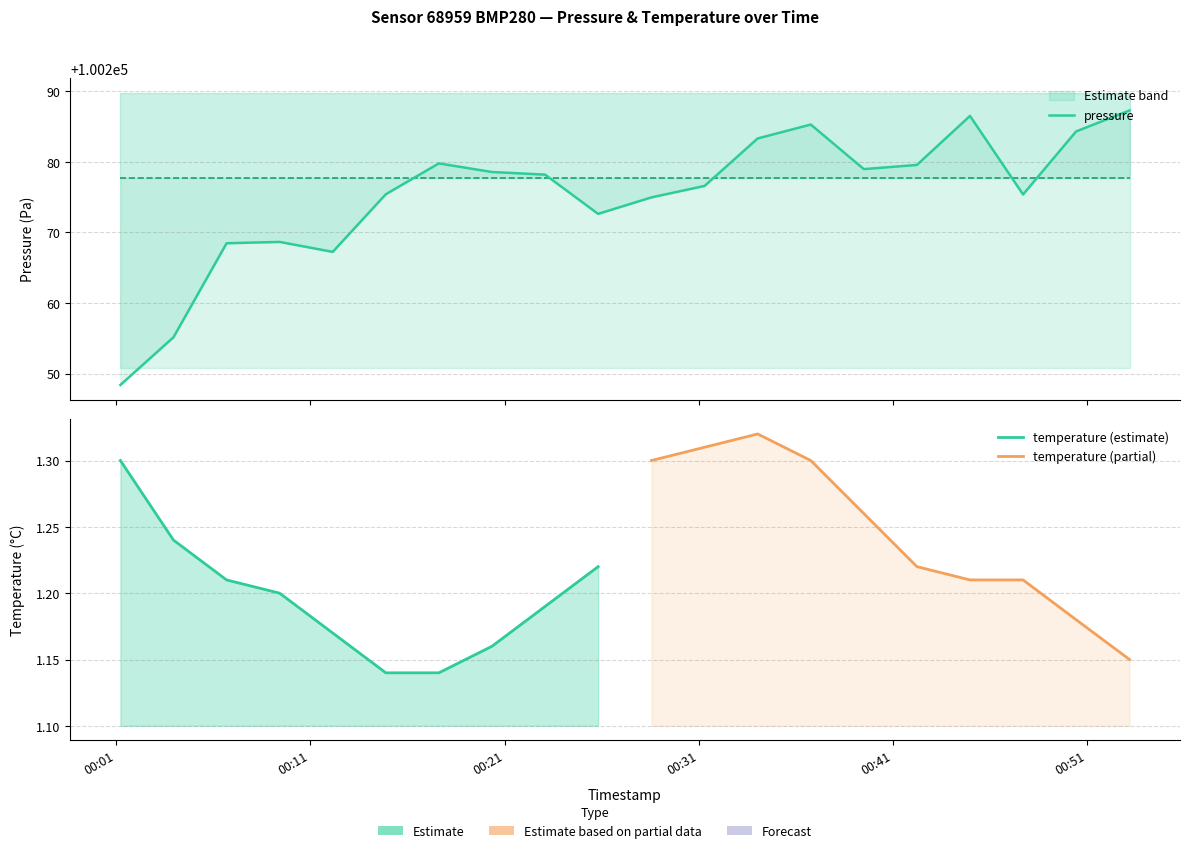

At which category does the chart reach its minimum across all series?

2023-12-14T00:01:13